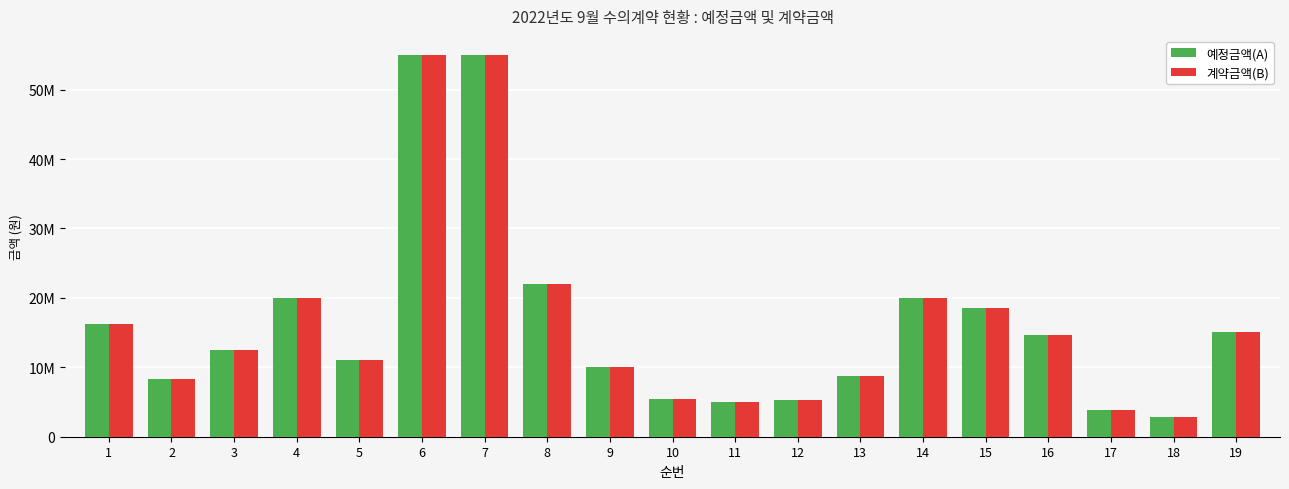

Reading left to right, what are all the values shown in this chart?

예정금액(A): 16200000	8270000	12532000	20000000	11000000	54990000	54990000	22000000	10000000	5390000	5000000	5258000	8800000	20000000	18600000	14630000	3880000	2910000	15065000
계약금액(B): 16200000	8270000	12532000	20000000	11000000	54990000	54990000	22000000	10000000	5390000	5000000	5258000	8800000	20000000	18600000	14630000	3880000	2910000	15065000